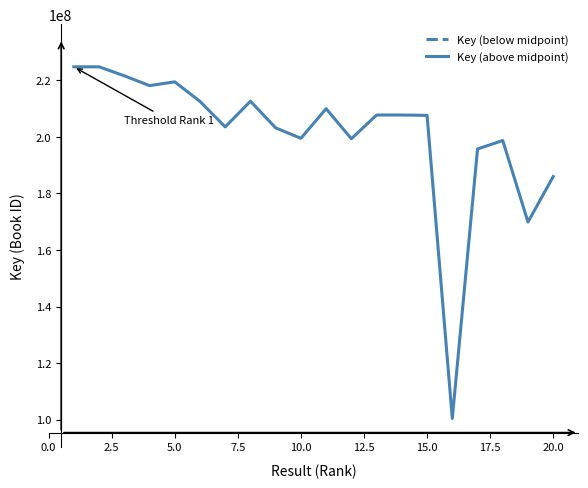

What is the highest value of the Key (above midpoint) series?

224818538